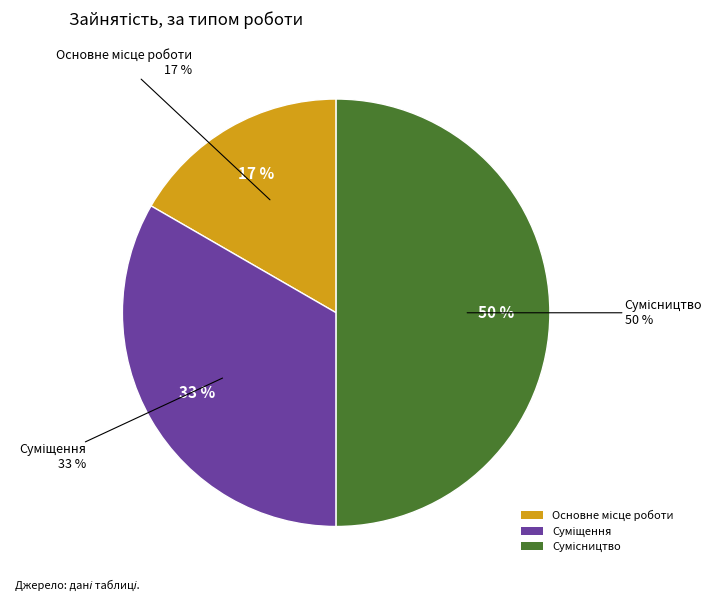

True or false: Сумісництво accounts for 42% of the total.

False